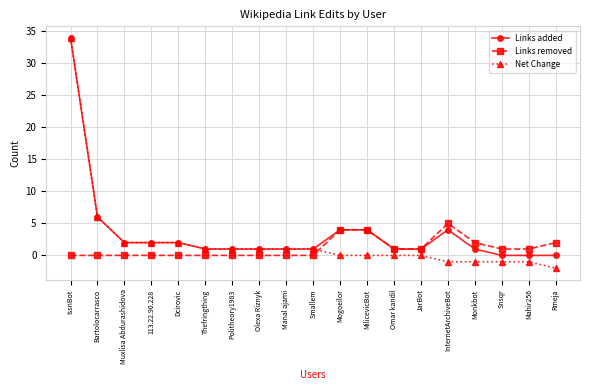

What is the highest value of the Links removed series?

5